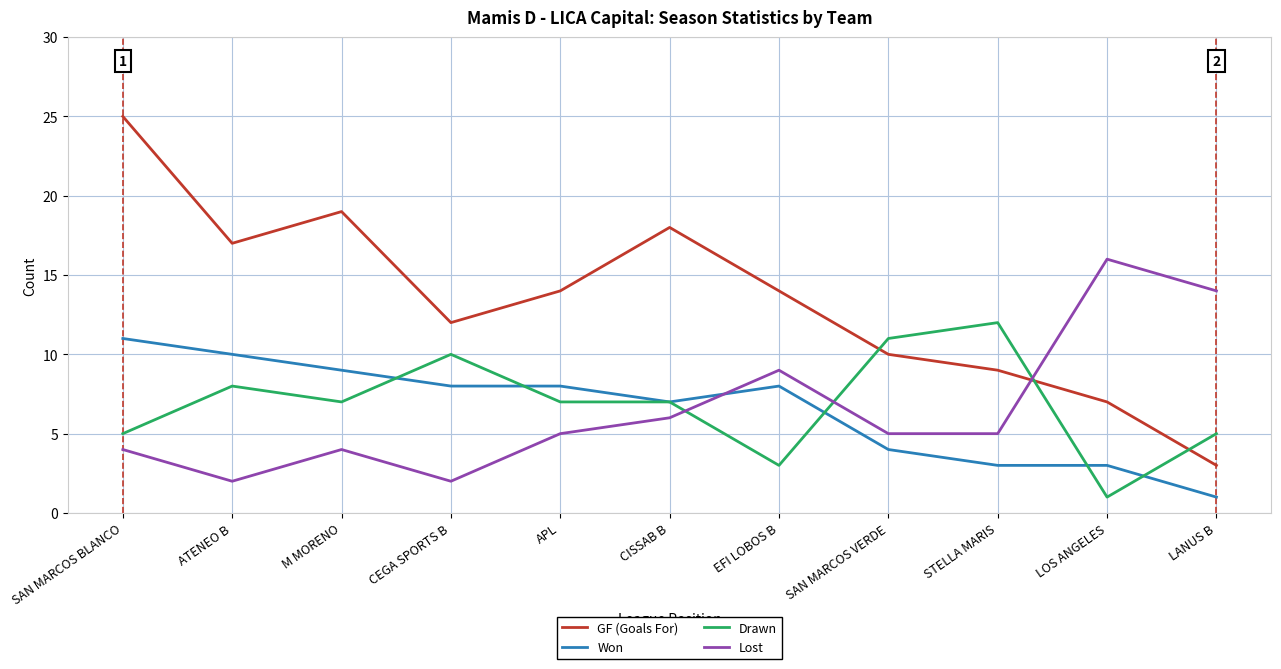

Is it true that Drawn equals 11 at M MORENO?

False